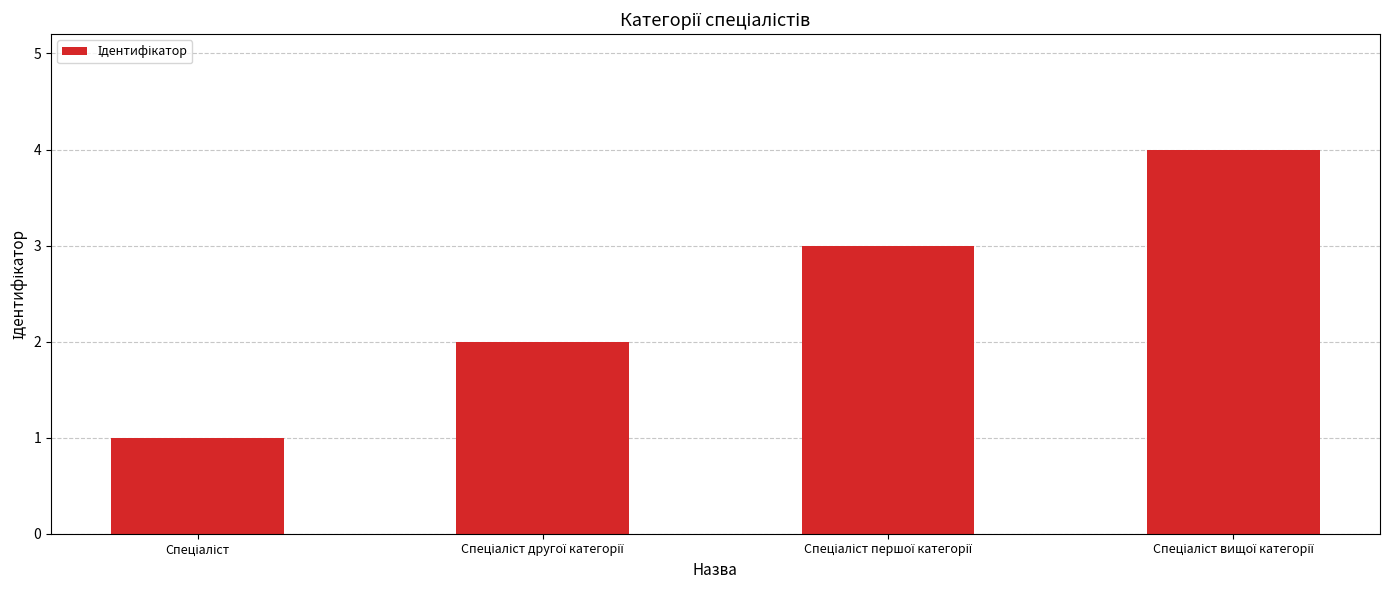

What is the greatest value displayed?

4